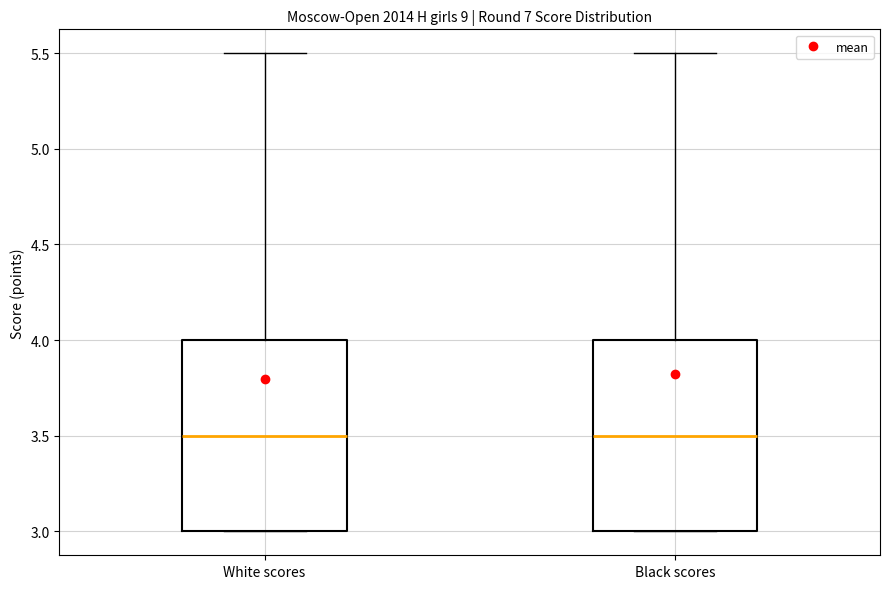

Reading left to right, read every box against the y-axis: the position of its median line, the range the box covers, and the ends of its whiskers. The values are not printed on the chart, so give them approximately, as read against the axis.

White scores: median 3.5, box 3.0 to 4.0, whiskers 3.0 to 5.5
Black scores: median 3.5, box 3.0 to 4.0, whiskers 3.0 to 5.5